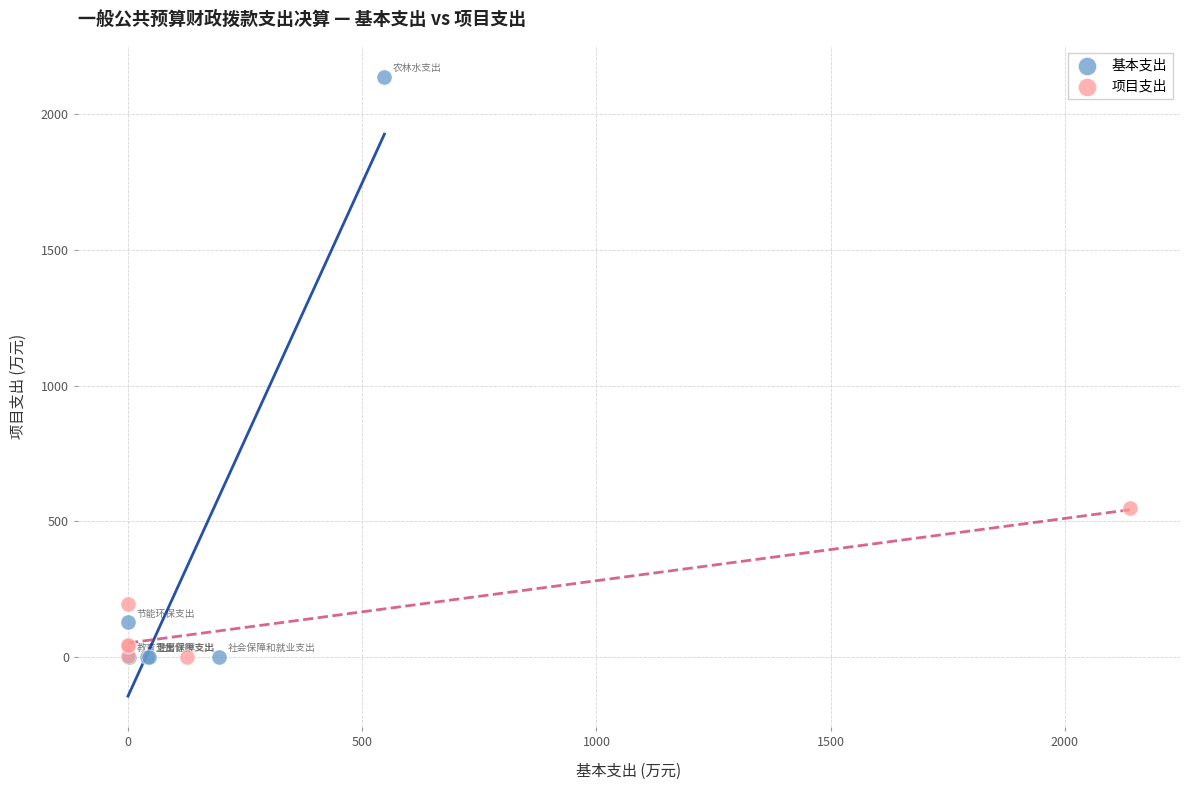

Which series has the largest Y range (max minus min)?

基本支出